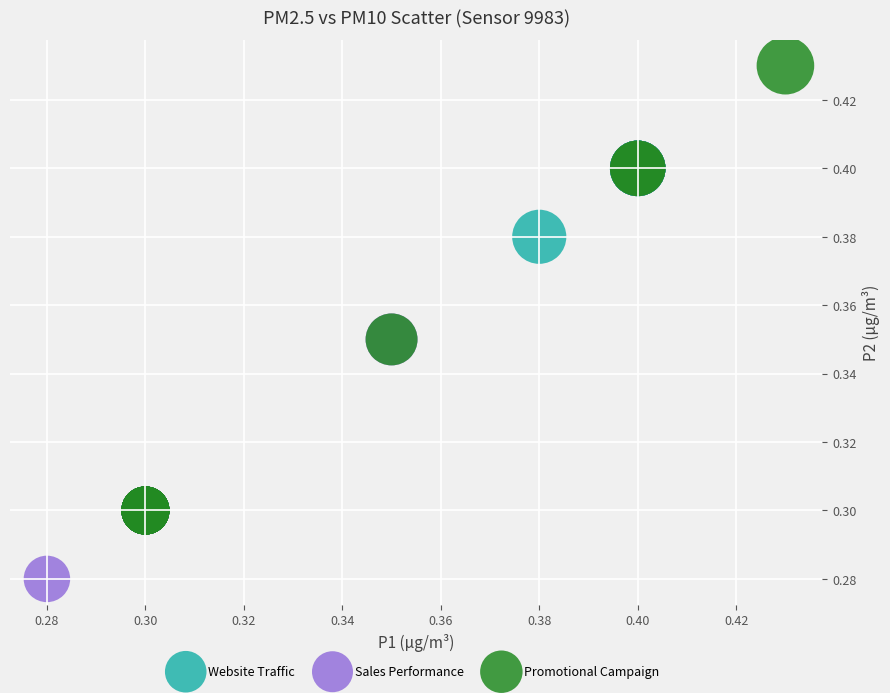

Which series has the largest Y range (max minus min)?

Promotional Campaign